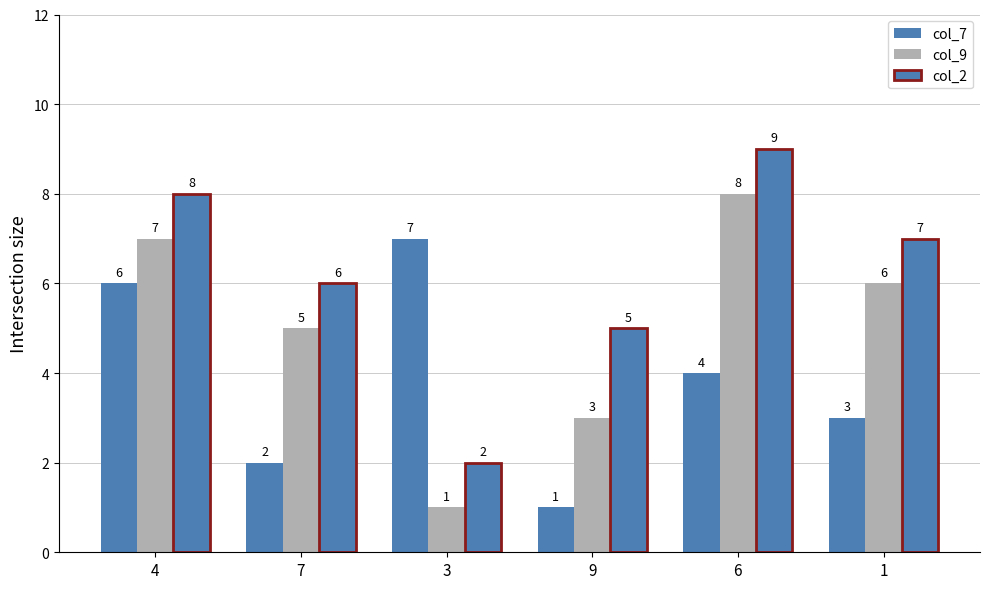

At which label does col_9 reach its peak?

6